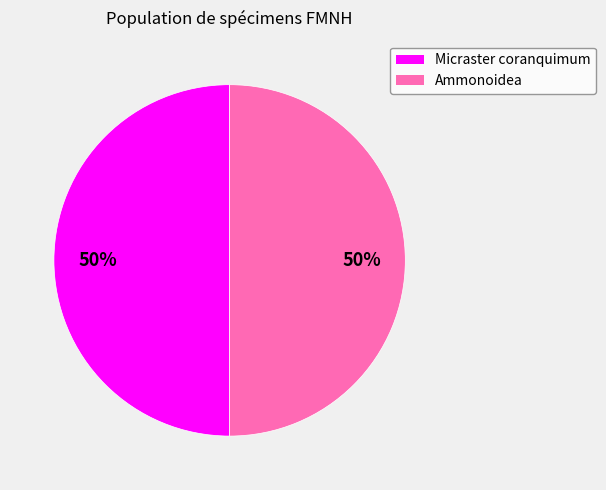

What is the ratio of the value at Micraster coranquimum to the value at Ammonoidea?

1.0